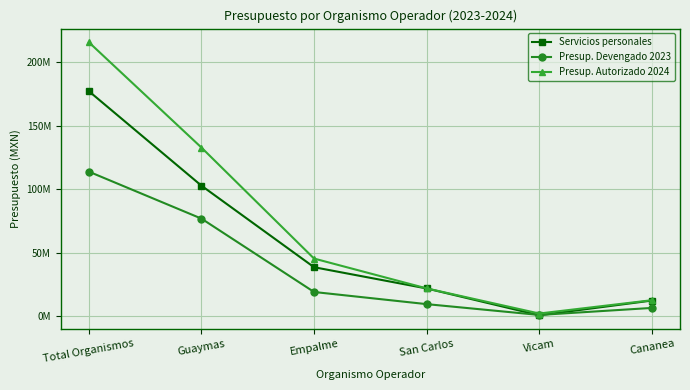

Is this an area chart (filled region under the line)?

No